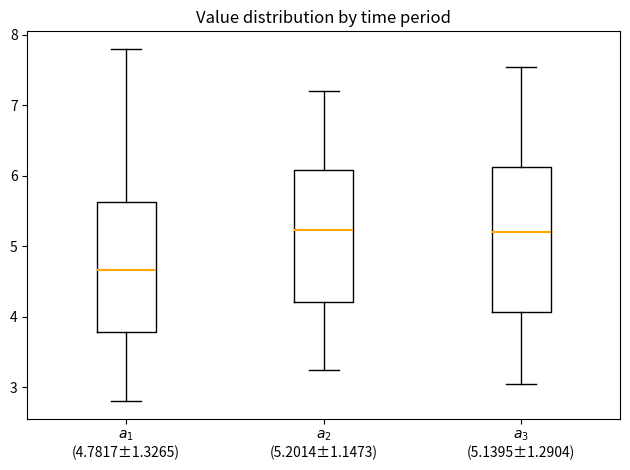

Reading left to right, read every box against the y-axis: the position of its median line, the range the box covers, and the ends of its whiskers. The values are not printed on the chart, so give them approximately, as read against the axis.

$a_{1}$ (4.7817±1.3265): median 4.7, box 3.8 to 5.6, whiskers 2.8 to 7.8
$a_{2}$ (5.2014±1.1473): median 5.2, box 4.2 to 6.1, whiskers 3.3 to 7.2
$a_{3}$ (5.1395±1.2904): median 5.2, box 4.1 to 6.1, whiskers 3.1 to 7.6